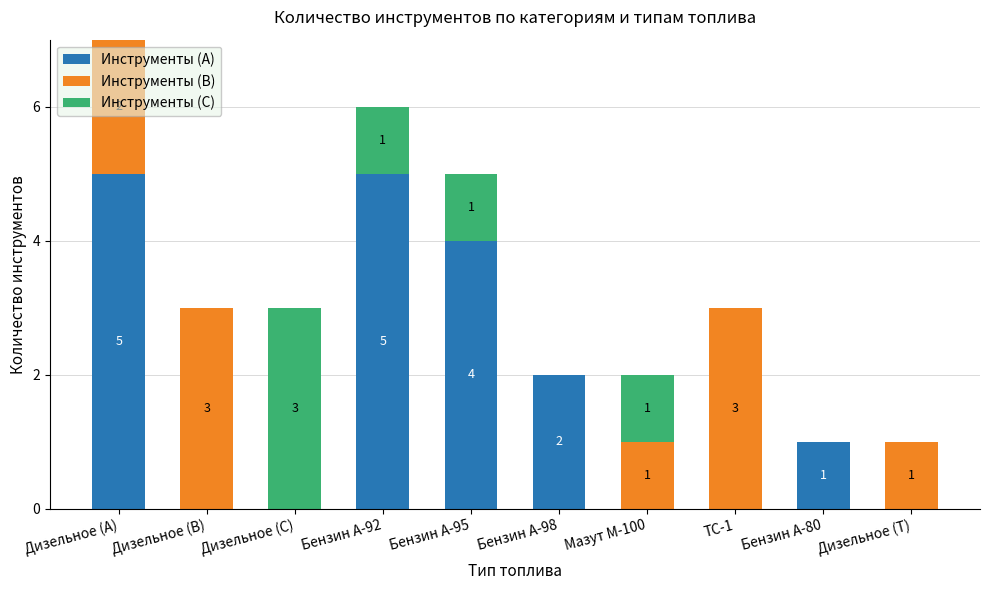

Does the chart contain stacked bars?

Yes